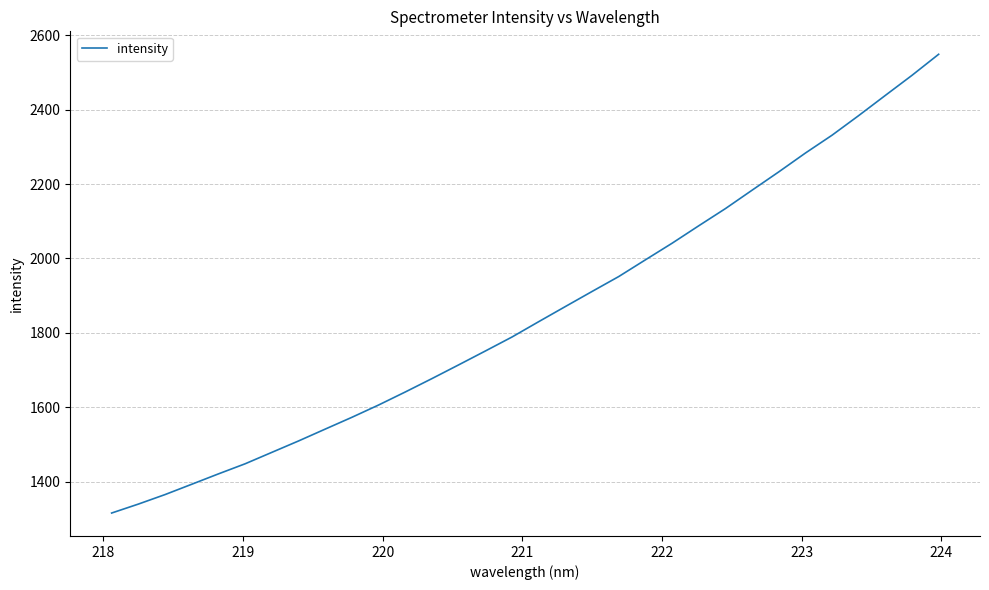

What is the greatest value displayed?

2549.2